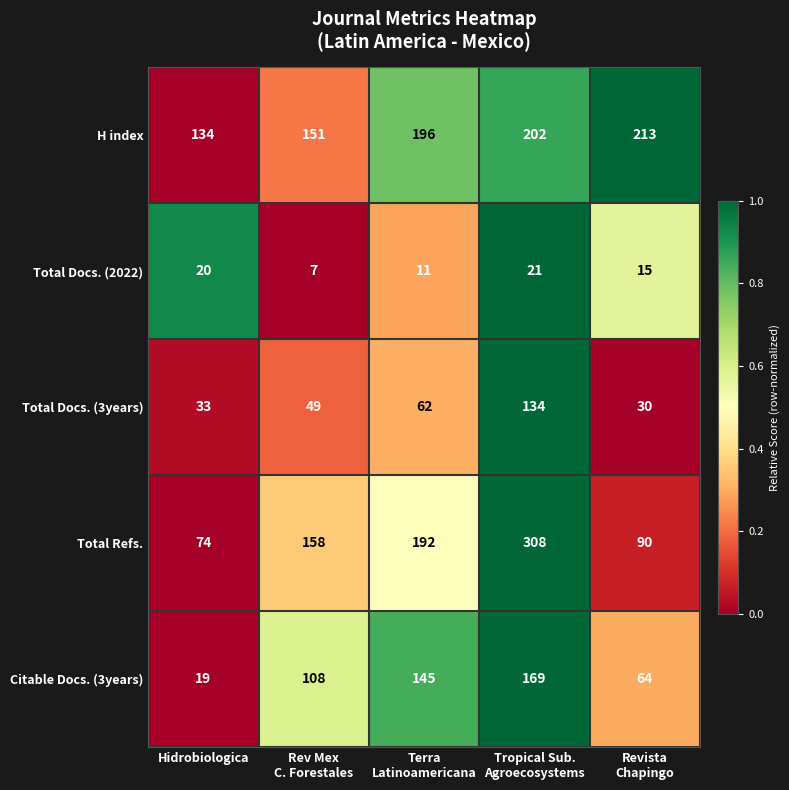

How many categories are shown in the chart?

5